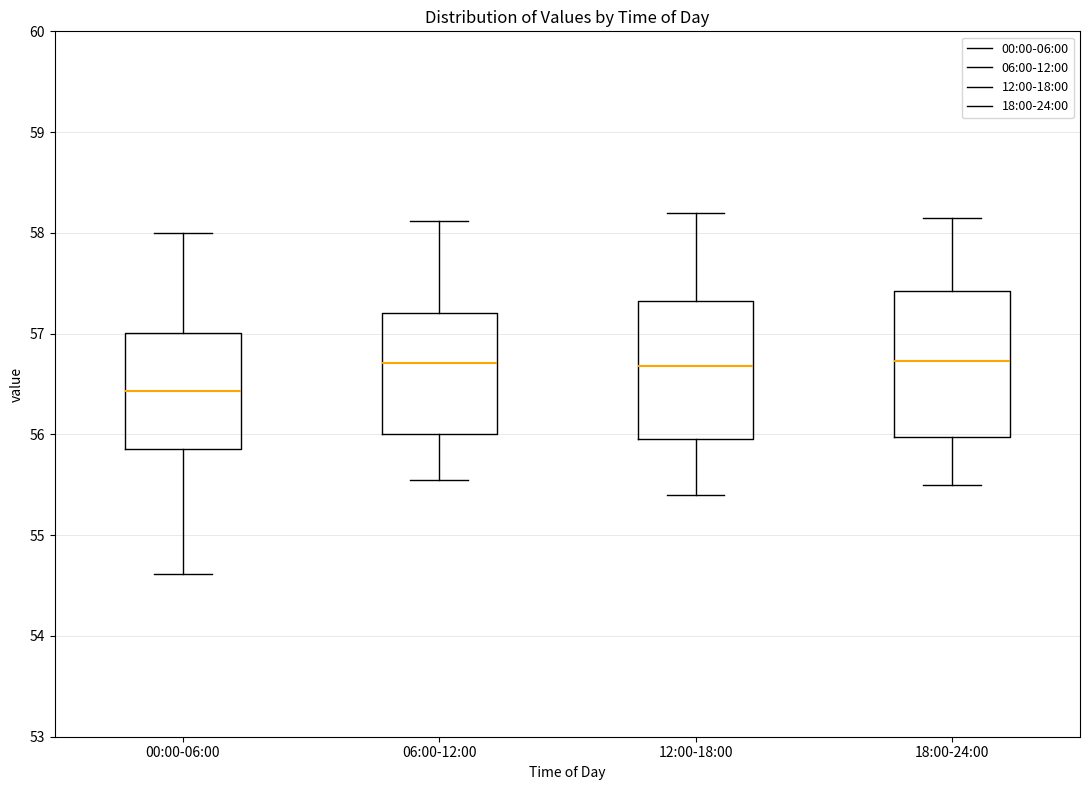

Reading left to right, read every box against the y-axis: the position of its median line, the range the box covers, and the ends of its whiskers. The values are not printed on the chart, so give them approximately, as read against the axis.

00:00-06:00: median 56.4, box 55.9 to 57.0, whiskers 54.6 to 58.0
06:00-12:00: median 56.7, box 56.0 to 57.2, whiskers 55.6 to 58.1
12:00-18:00: median 56.7, box 56.0 to 57.3, whiskers 55.4 to 58.2
18:00-24:00: median 56.7, box 56.0 to 57.4, whiskers 55.5 to 58.2